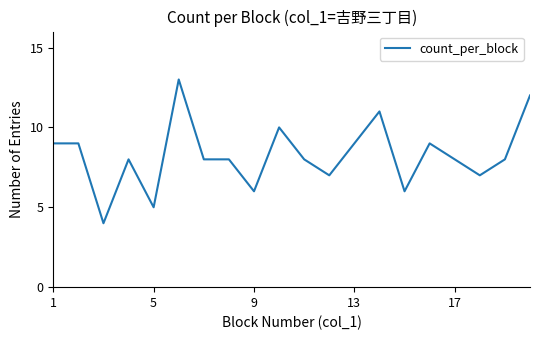

What is the smallest value displayed?

4